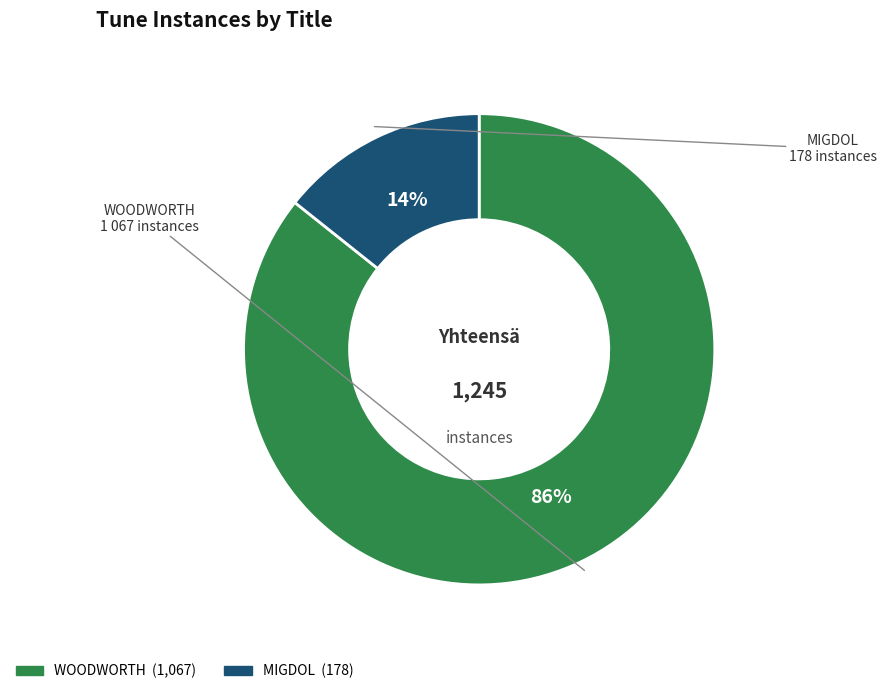

What percentage is the WOODWORTH slice, to the nearest percent?

86%